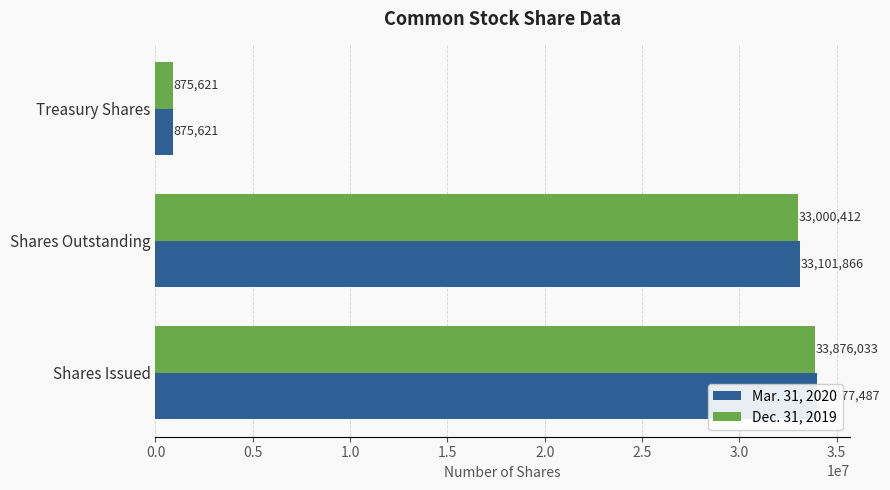

Which series has the largest total across all categories?

Mar. 31, 2020